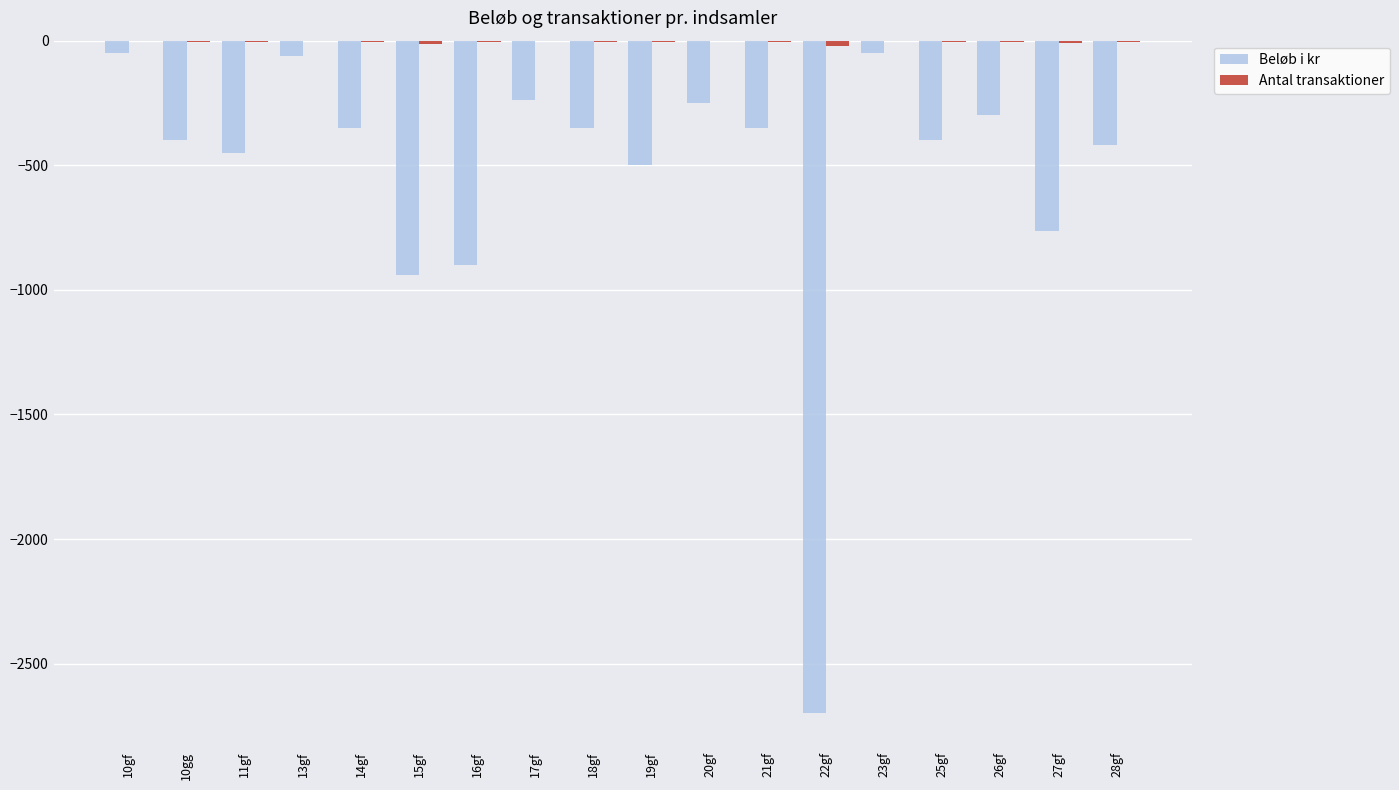

Between 13gf and 19gf, which series saw the biggest shift?

Beløb i kr